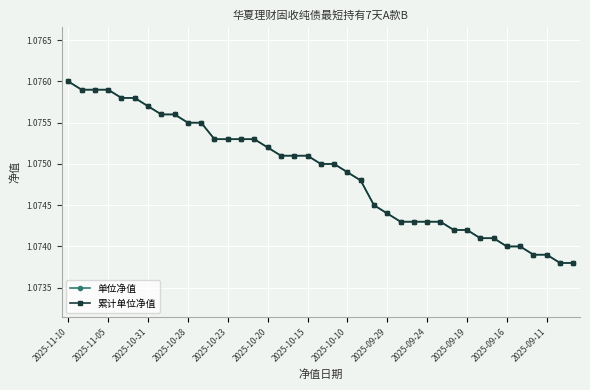

Is this an area chart (filled region under the line)?

No